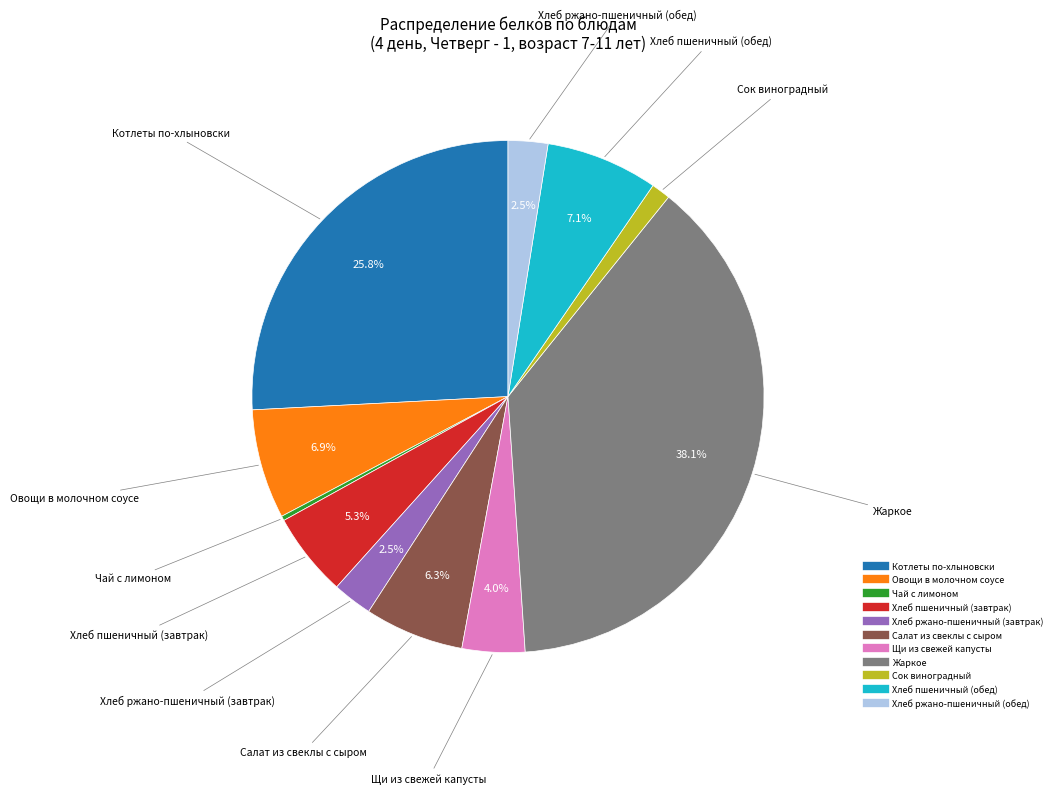

Which category has the biggest portion of the pie?

Жаркое